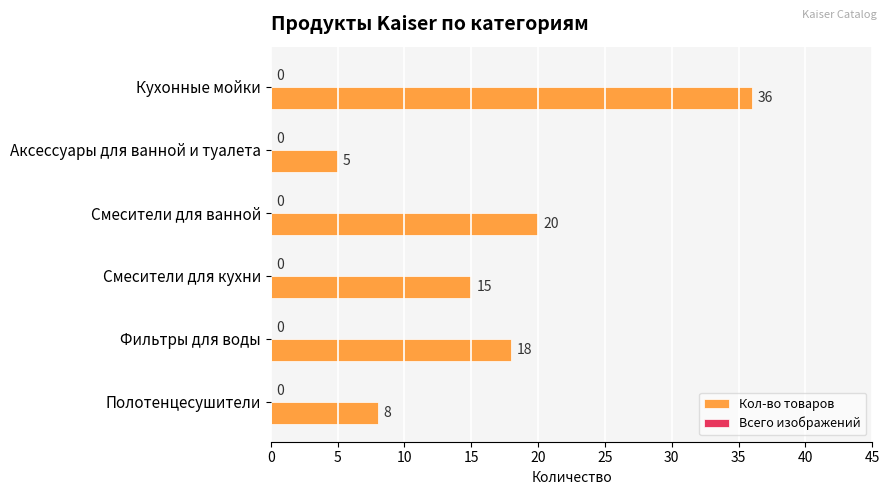

What is the label of the 4th bar from the bottom?

Смесители для ванной